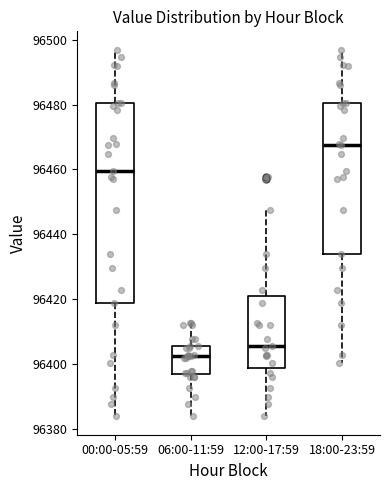

Reading left to right, read every box against the y-axis: the position of its median line, the range the box covers, and the ends of its whiskers. The values are not printed on the chart, so give them approximately, as read against the axis.

00:00-05:59: median 96460, box 96418 to 96480, whiskers 96384 to 96496
06:00-11:59: median 96402, box 96396 to 96406, whiskers 96384 to 96412
12:00-17:59: median 96406, box 96398 to 96420, whiskers 96384 to 96448
18:00-23:59: median 96468, box 96434 to 96480, whiskers 96400 to 96496